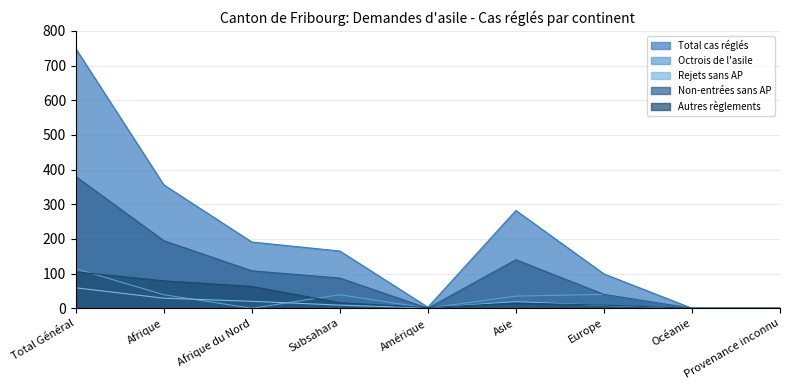

Reading left to right, what are all the values shown in this chart?

Total cas réglés: 749	356	191	165	3	282	99	0	0
Octrois de l'asile: 114	39	0	39	0	35	40	0	0
Rejets sans AP: 59	29	20	9	1	19	8	0	0
Non-entrées sans AP: 380	195	108	87	0	140	40	0	0
Autres règlements: 105	79	63	16	2	15	9	0	0